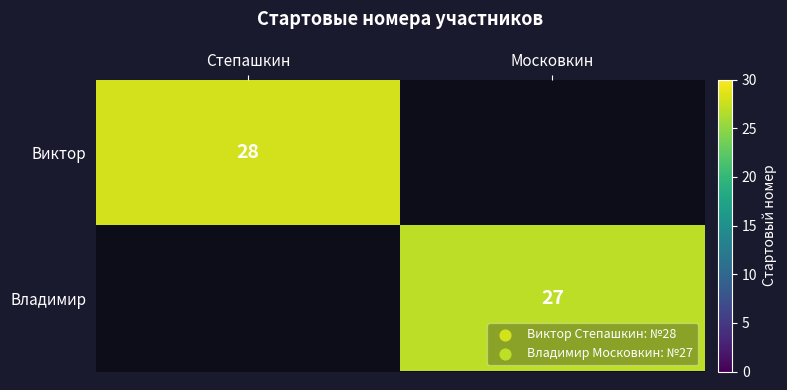

The value of Виктор at Степашкин is 40. True or false?

False